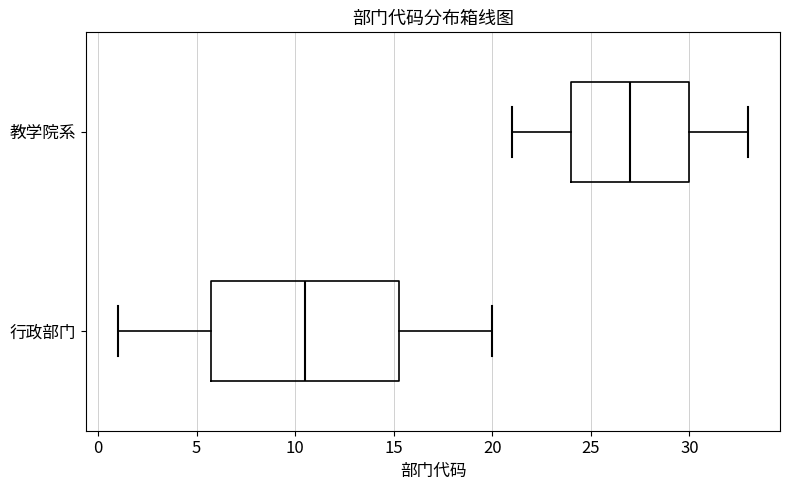

Reading bottom to top, read every box against the x-axis: the position of its median line, the range the box covers, and the ends of its whiskers. The values are not printed on the chart, so give them approximately, as read against the axis.

行政部门: median 10.5, box 6.0 to 15.5, whiskers 1.0 to 20.0
教学院系: median 27.0, box 24.0 to 30.0, whiskers 21.0 to 33.0